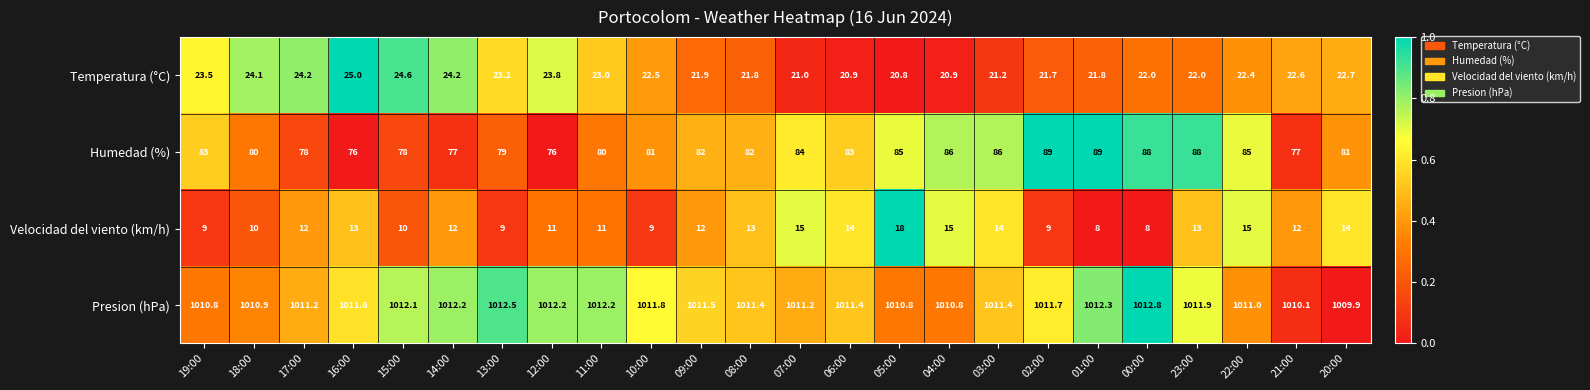

At which label does Temperatura (°C) first exceed 22?

19:00